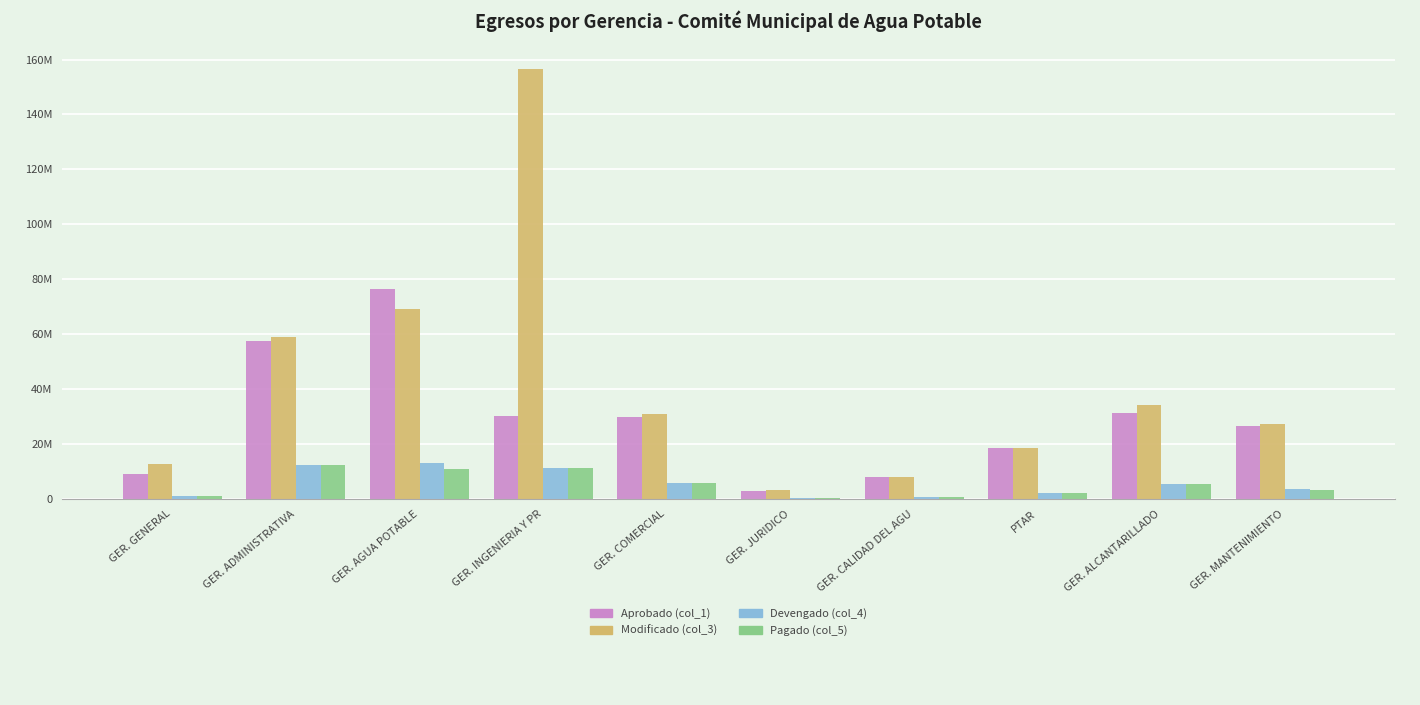

What are all the series names shown in the legend?

Aprobado (col_1), Modificado (col_3), Devengado (col_4), Pagado (col_5)